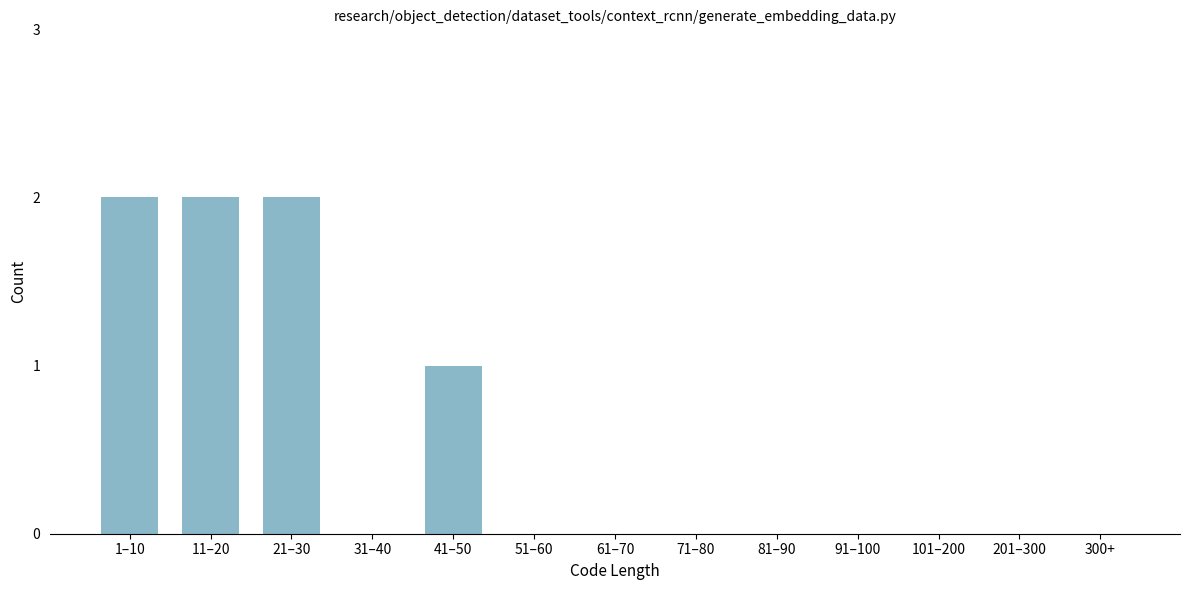

Reading right to left, list all the values displayed in this chart.

300+=0	201–300=0	101–200=0	91–100=0	81–90=0	71–80=0	61–70=0	51–60=0	41–50=1	31–40=0	21–30=2	11–20=2	1–10=2